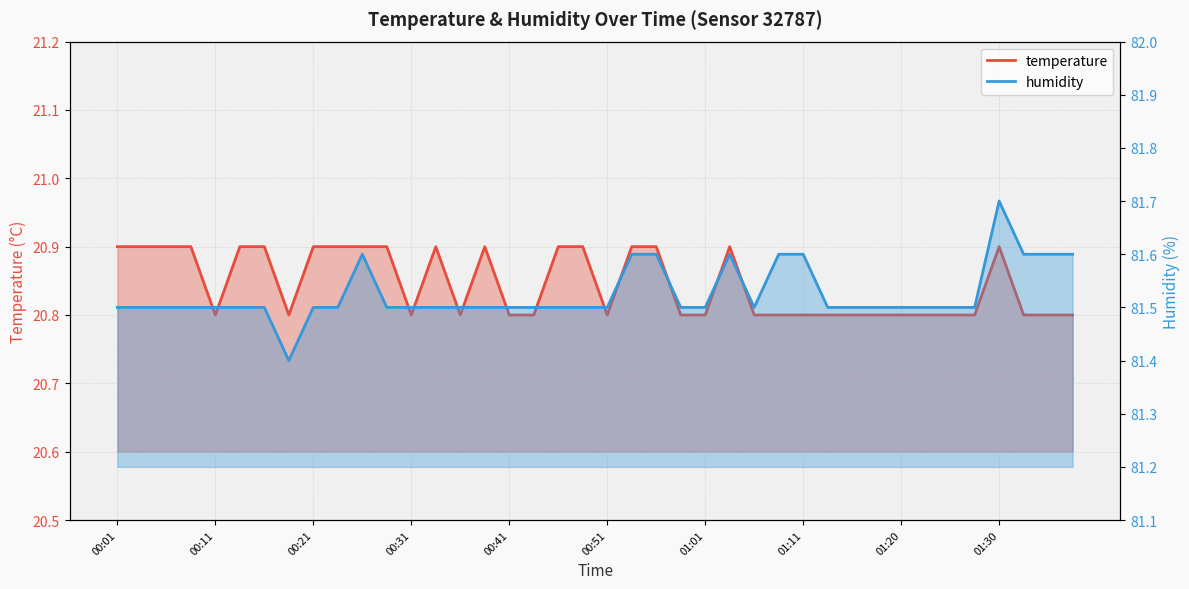

What is the maximum value for humidity?

81.7